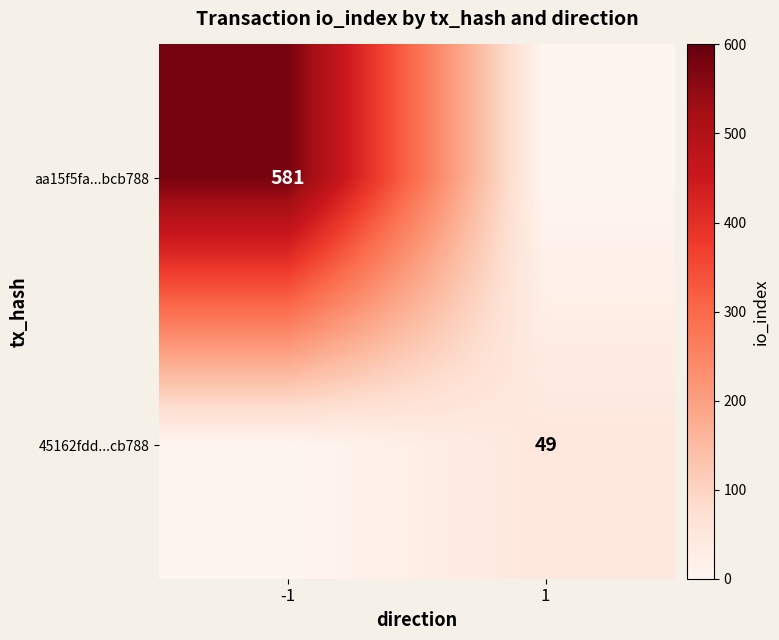

The value of 45162fdd...cb788 at 1 is 34. True or false?

False